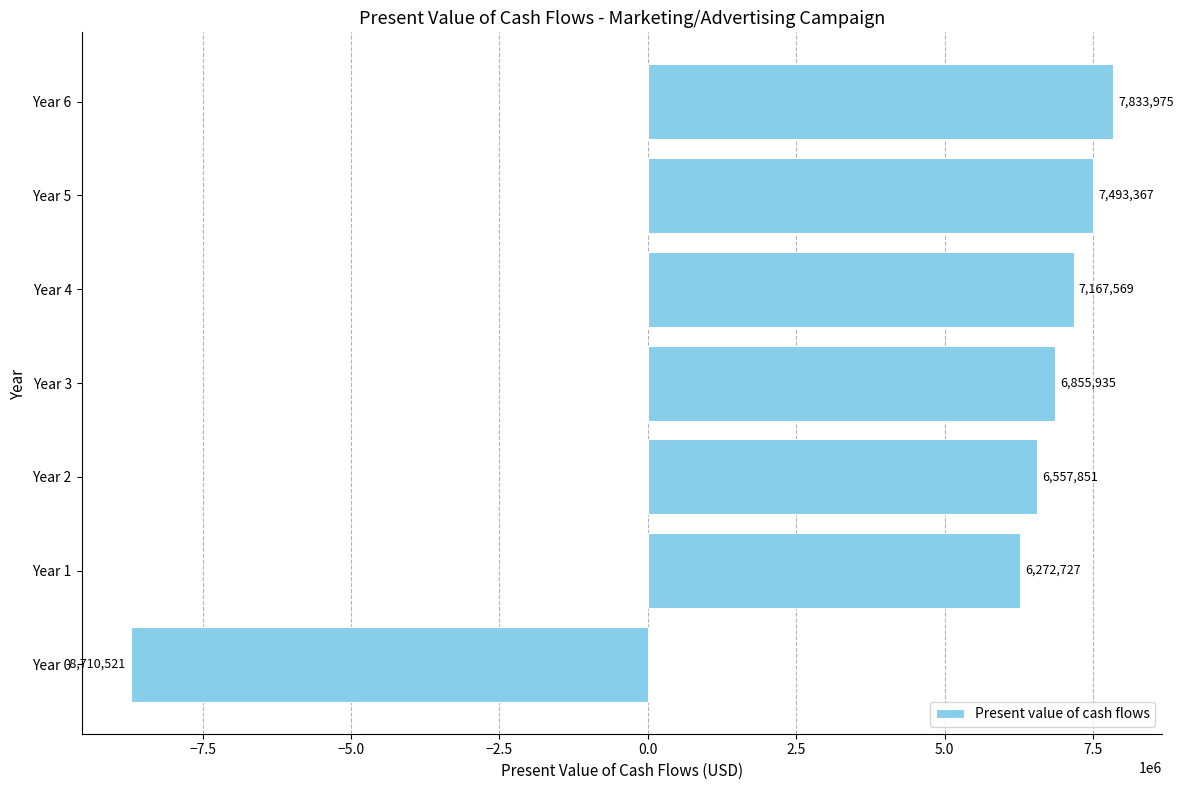

List the labels in order of value, largest first.

Year 6, Year 5, Year 4, Year 3, Year 2, Year 1, Year 0